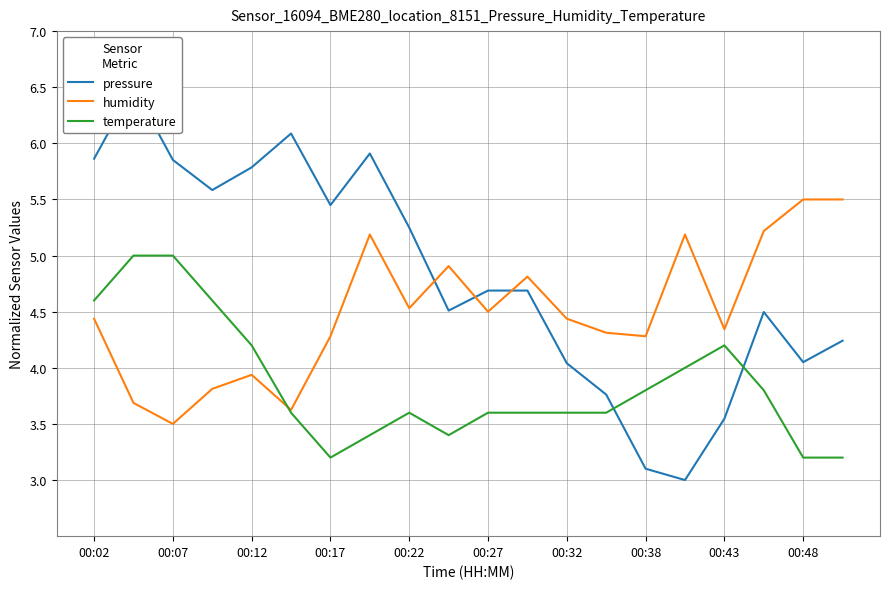

Is this an area chart (filled region under the line)?

No